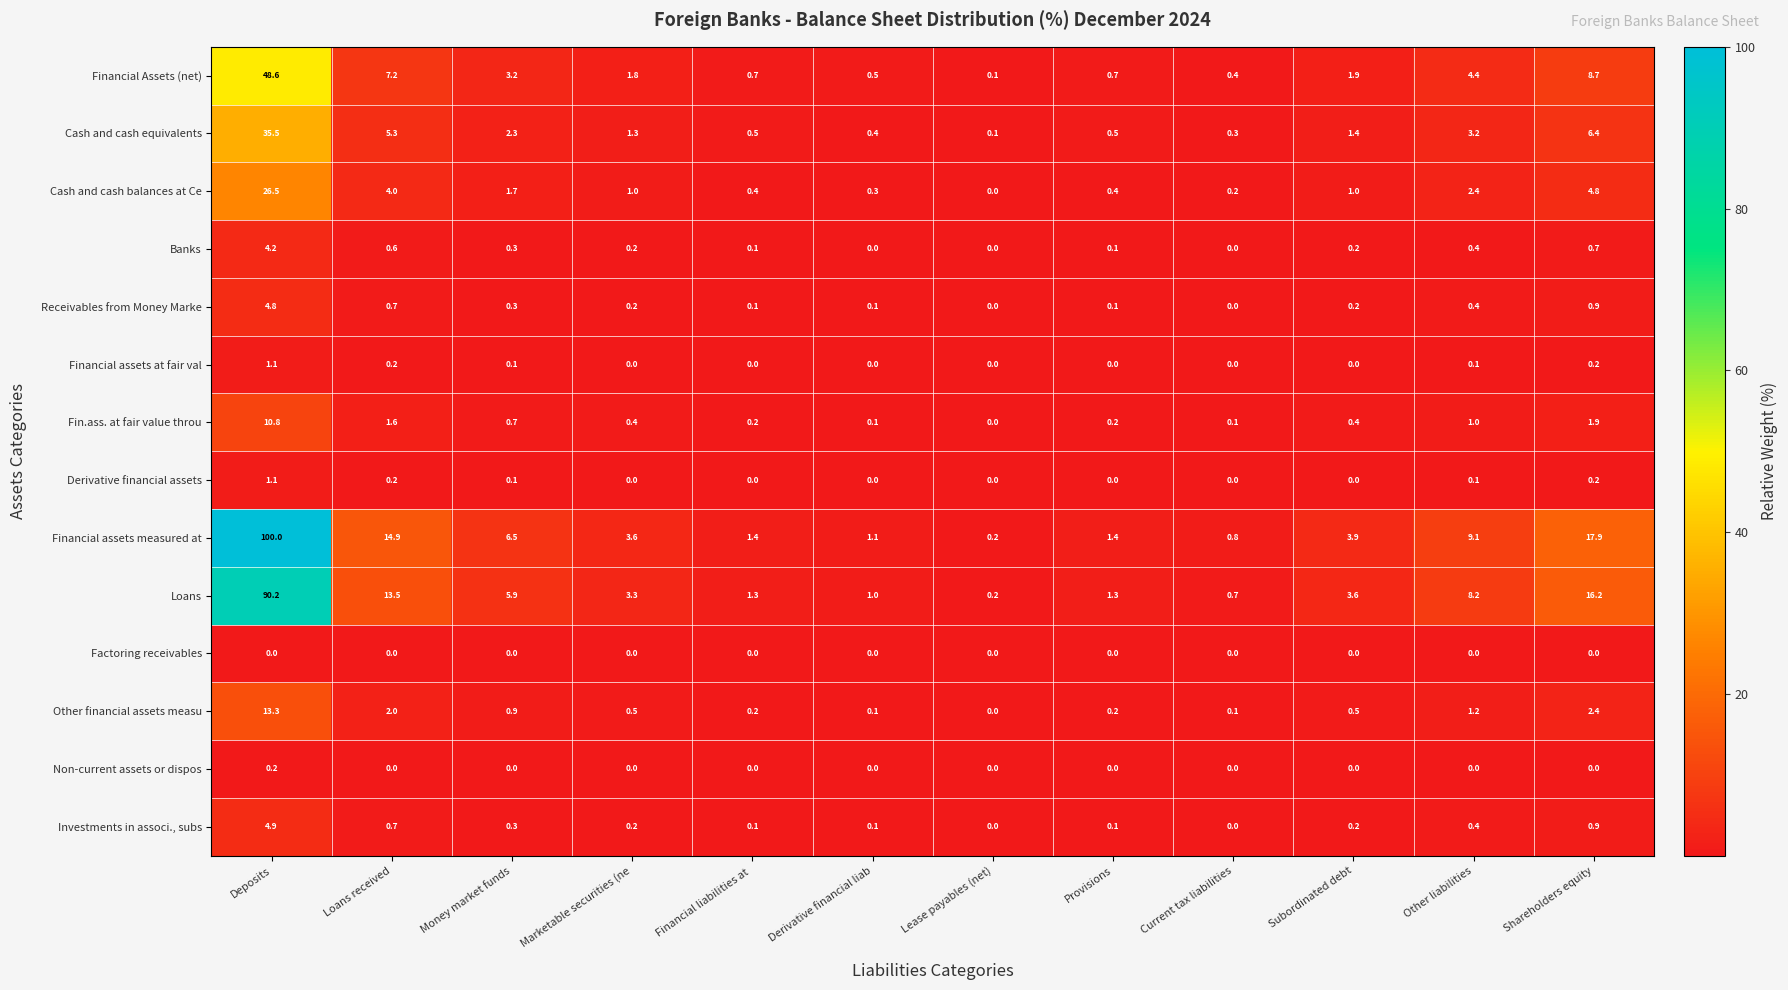

How many series are shown in this chart?

14